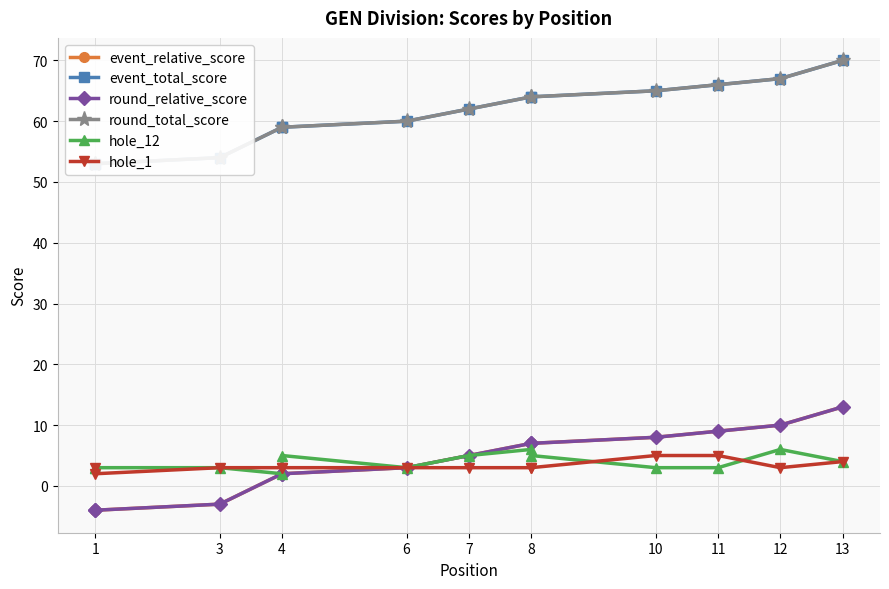

Between 4 and 8, which series saw the biggest shift?

event_relative_score